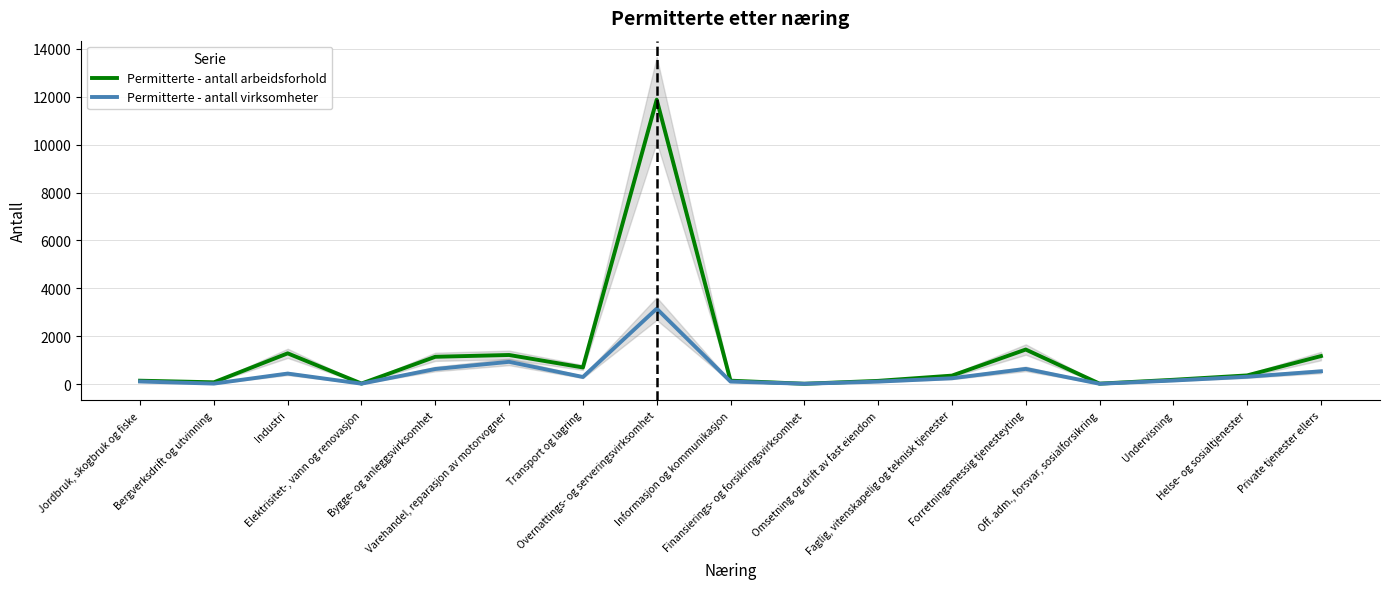

At which label does Permitterte - antall virksomheter reach its minimum?

Finansierings- og forsikringsvirksomhet